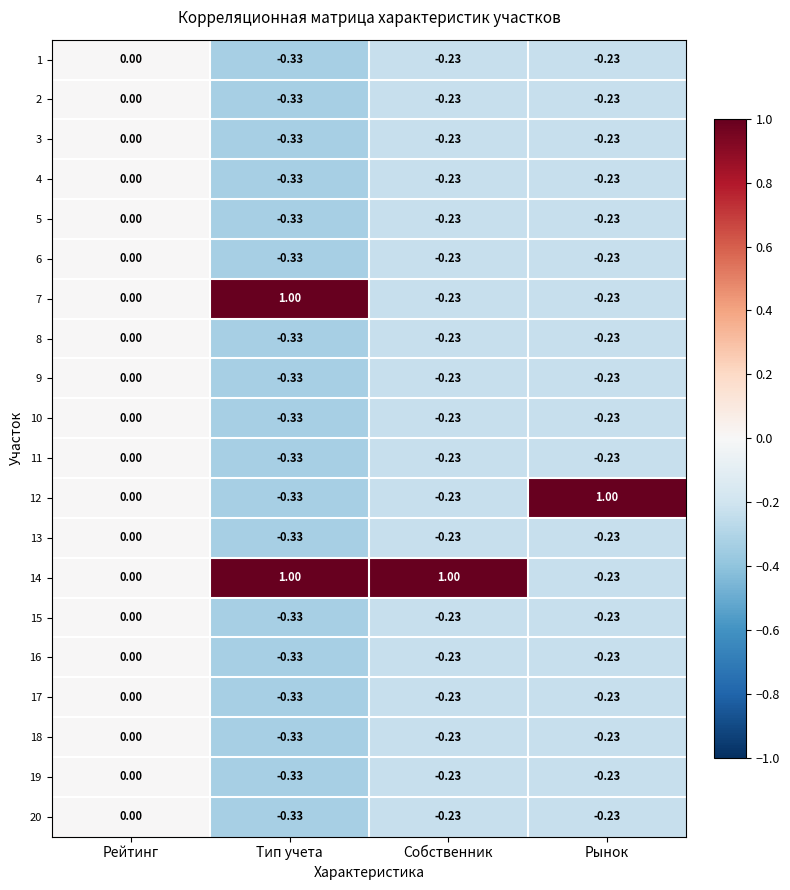

Is the value of 2 at Тип учета greater than the value of 18 at Рынок?

No